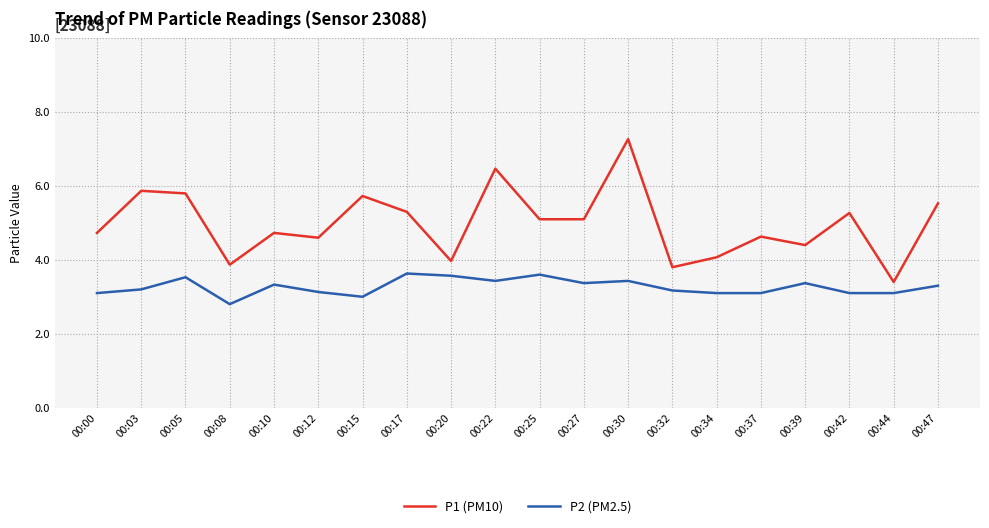

True or false: P2 (PM2.5) and P1 (PM10) cross at least once.

False